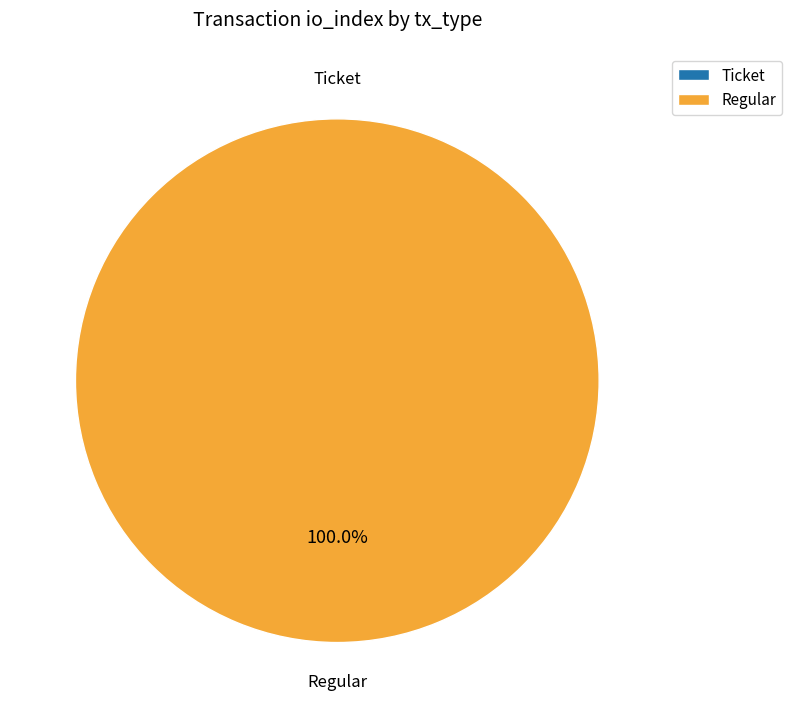

Which category has the smallest portion of the pie?

Ticket